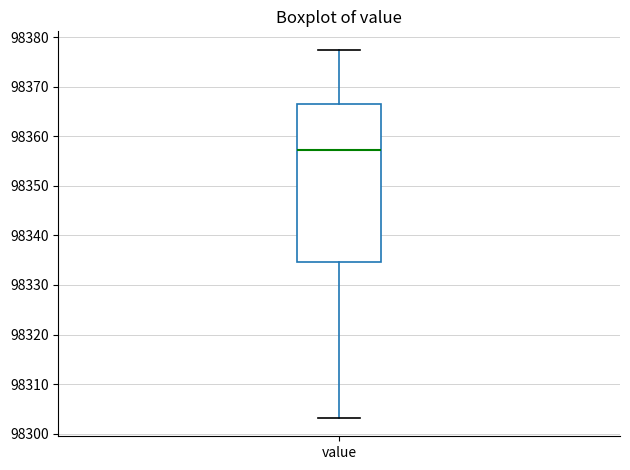

Transcribe this box plot: give where the median line is, the range the box spans, and where the two whiskers end, as read against the y-axis. The values are not printed on the chart, so give them approximately, as read against the axis.

median 98357, box 98335 to 98367, whiskers 98303 to 98377